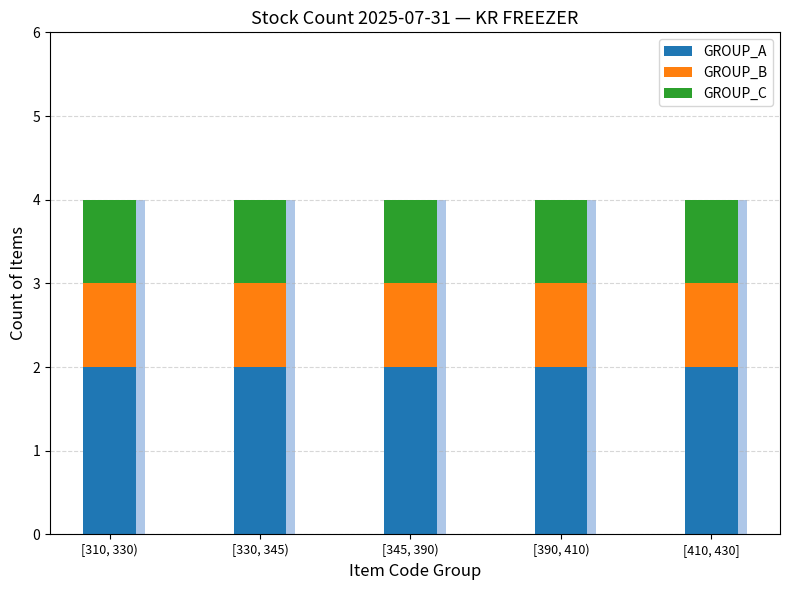

Which series changed the most between [330, 345) and [390, 410)?

GROUP_A